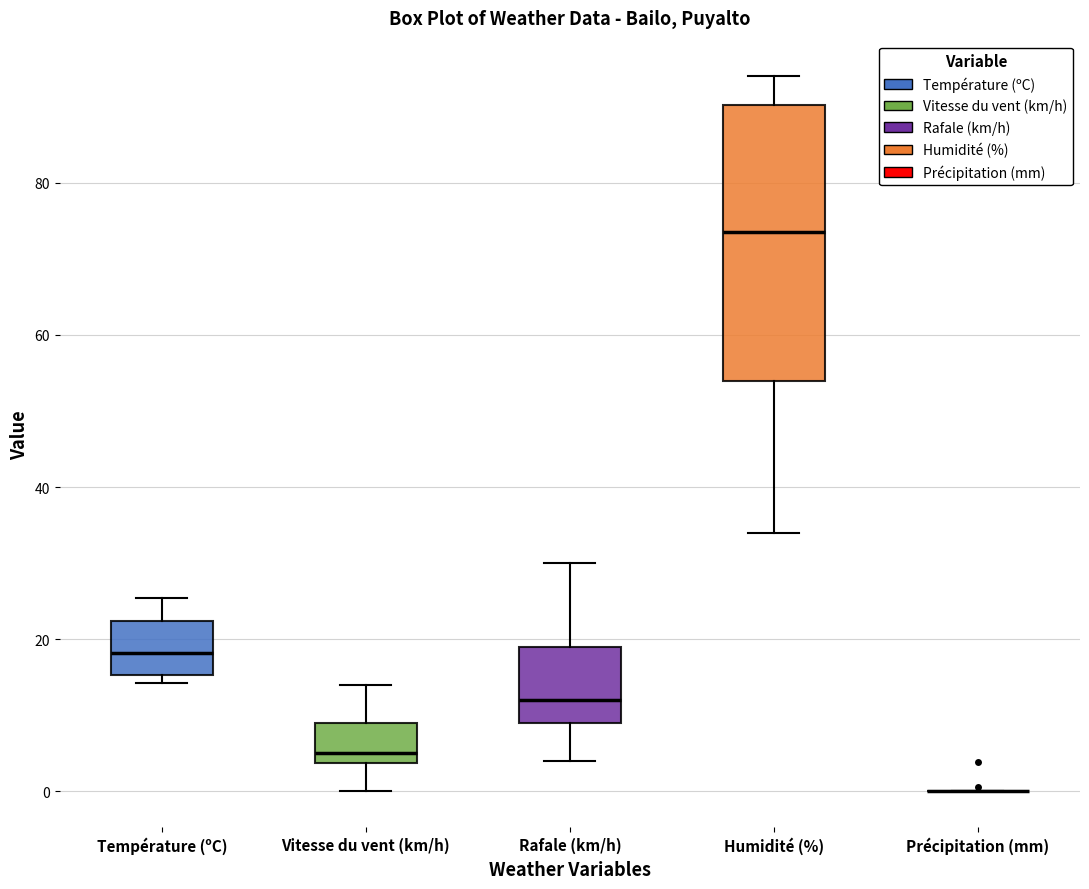

Reading left to right, transcribe this box plot: for each box, give where its median line is, the range the box spans, and where its two whiskers end, as read against the y-axis. The values are not printed on the chart, so give them approximately, as read against the axis.

Température (ºC): median 18, box 16 to 22, whiskers 14 to 26
Vitesse du vent (km/h): median 6, box 4 to 10, whiskers 0 to 14
Rafale (km/h): median 12, box 10 to 20, whiskers 4 to 30
Humidité (%): median 74, box 54 to 90, whiskers 34 to 94
Précipitation (mm): box collapsed to a line at 0, whiskers 0 to 0